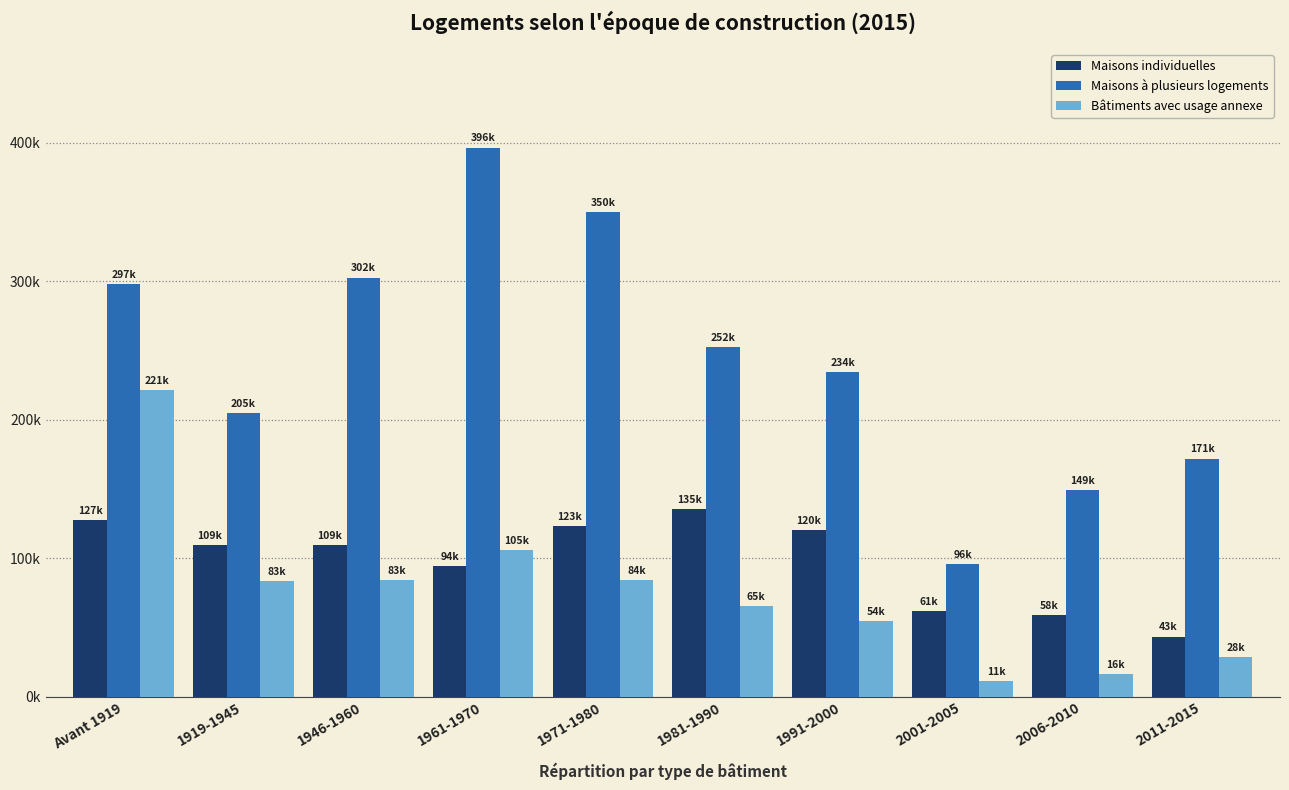

Reading right to left, extract all data points from this chart.

Maisons individuelles: 2011-2015=43415	2006-2010=58805	2001-2005=61681	1991-2000=120504	1981-1990=135333	1971-1980=123326	1961-1970=94336	1946-1960=109242	1919-1945=109211	Avant 1919=127357
Maisons à plusieurs logements: 2011-2015=171926	2006-2010=149170	2001-2005=96030	1991-2000=234208	1981-1990=252249	1971-1980=350233	1961-1970=396561	1946-1960=302667	1919-1945=205054	Avant 1919=297899
Bâtiments avec usage annexe: 2011-2015=28571	2006-2010=16116	2001-2005=11103	1991-2000=54843	1981-1990=65703	1971-1980=84438	1961-1970=105770	1946-1960=83995	1919-1945=83504	Avant 1919=221693